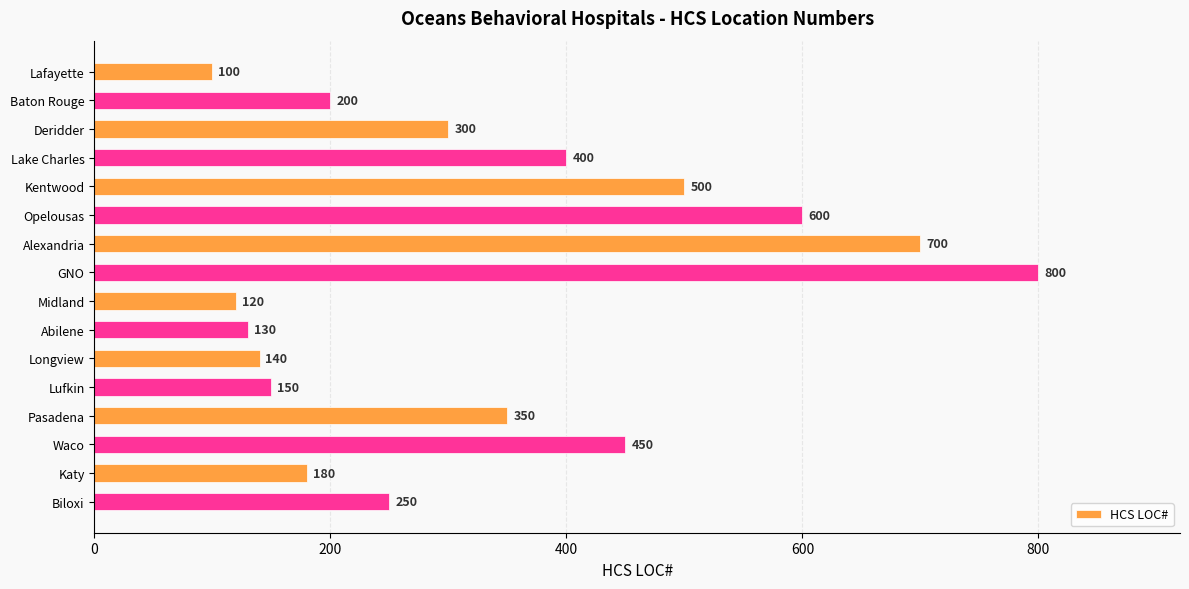

What position from the bottom is Lake Charles?

13